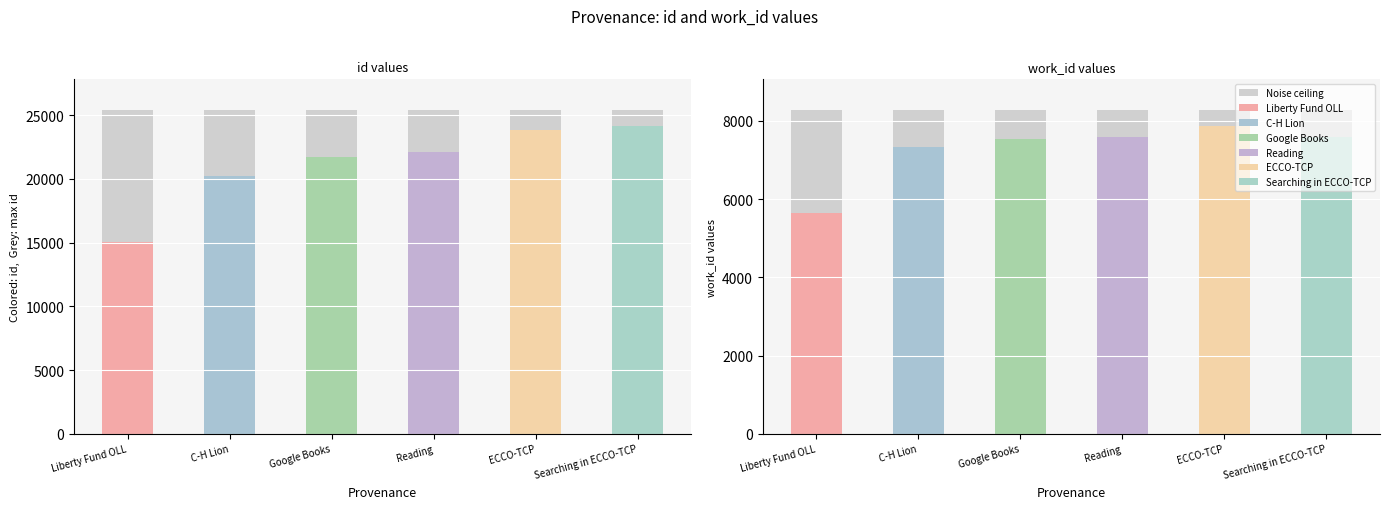

Is the value of id at Reading greater than the value of work_id at Reading?

Yes